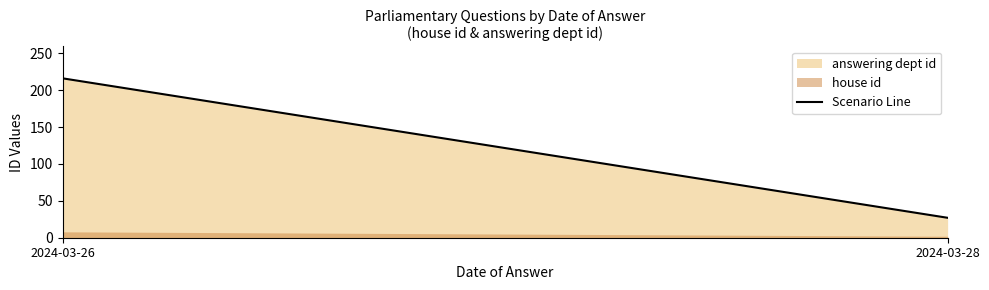

What is the average value?

122